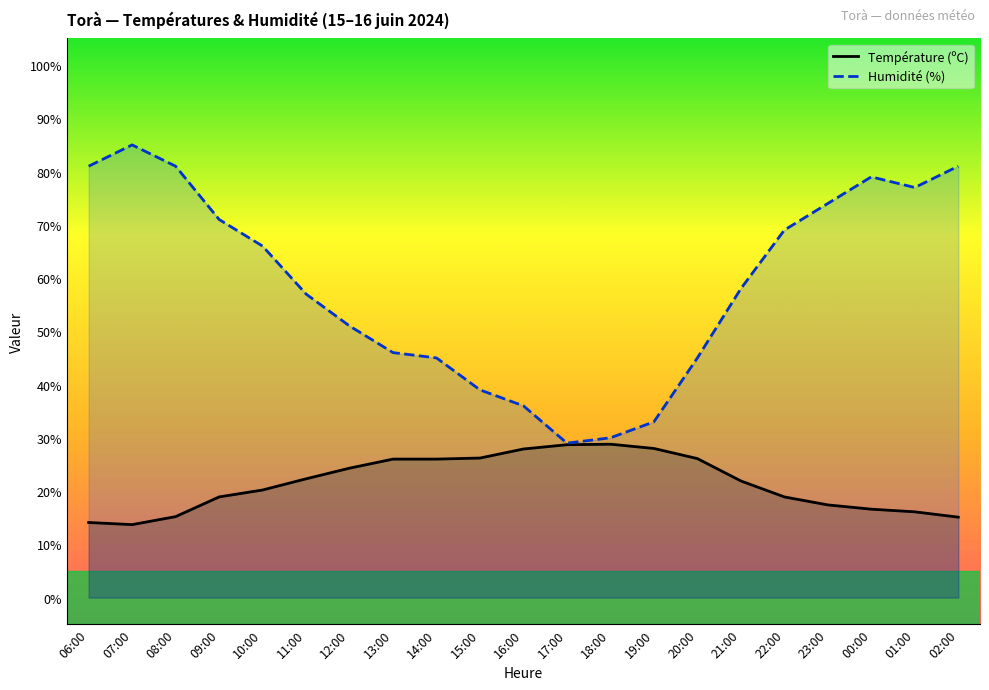

True or false: Humidité (%) and Température (ºC) cross at least once.

False